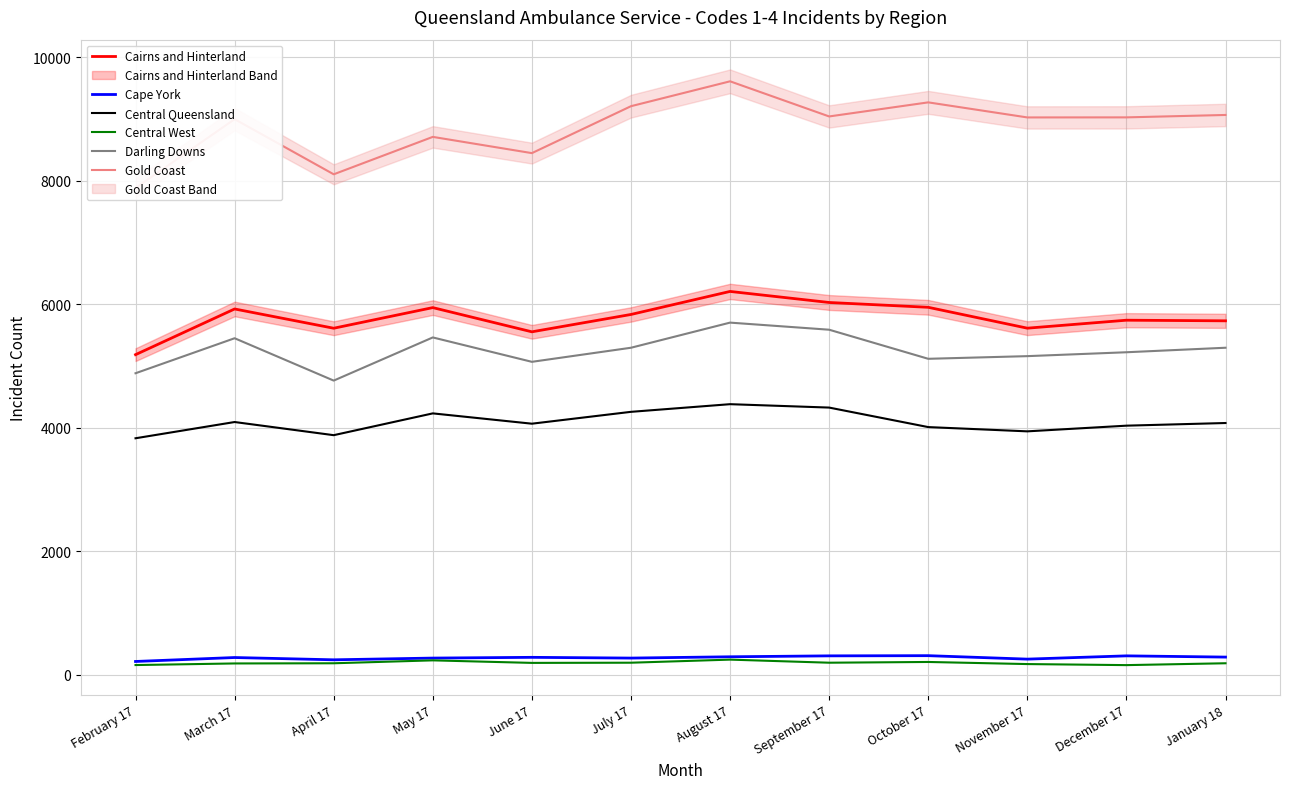

At which category does Central Queensland reach its first local peak?

March 17